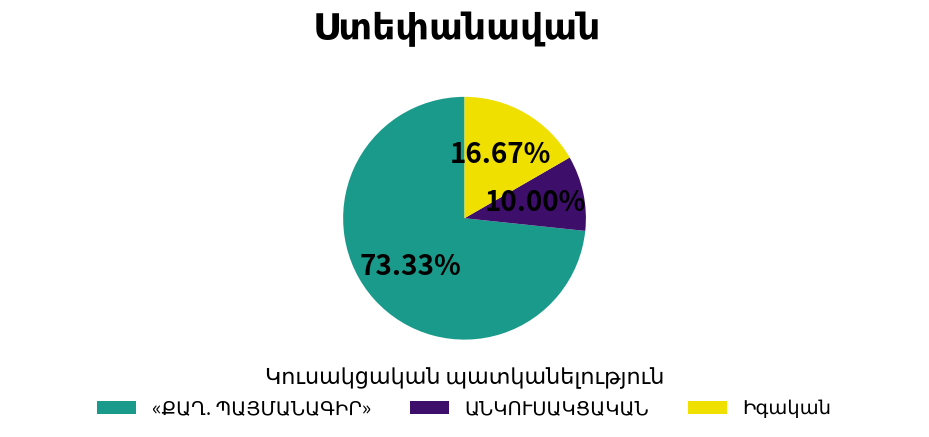

Count the number of slices in the pie.

3